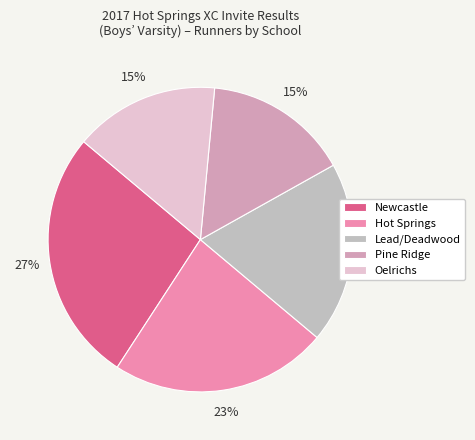

What percentage is the Newcastle slice, to the nearest percent?

27%